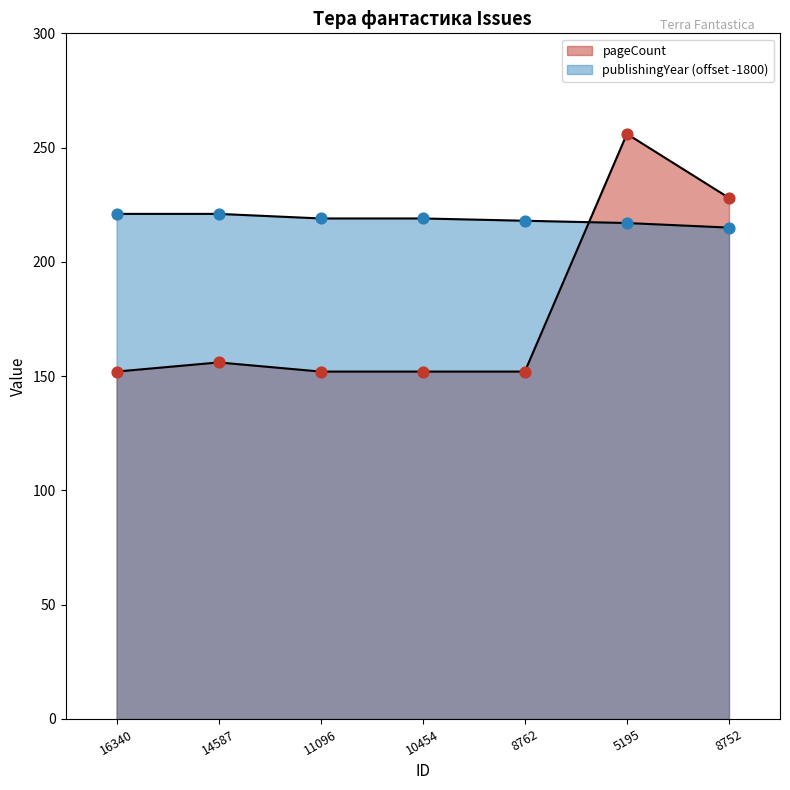

At how many categories does at least one series exceed 169?

7